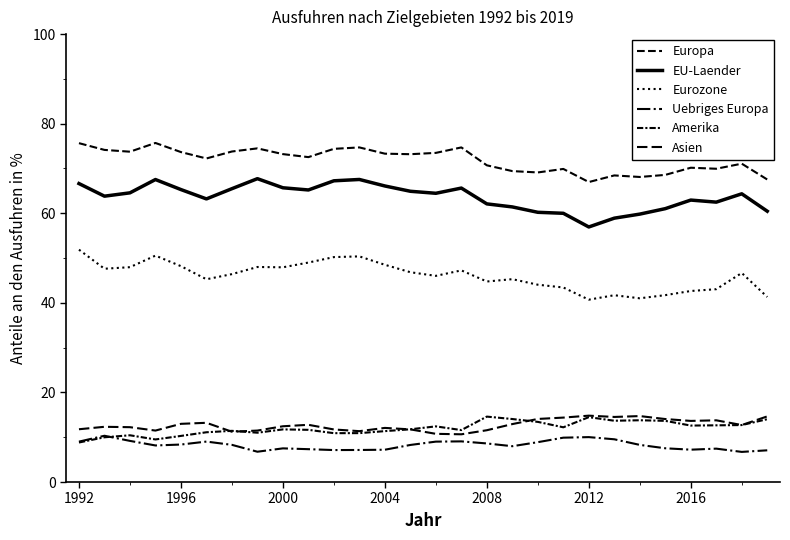

Reading left to right, what are all the values shown in this chart?

Europa: 75.7	74.1	73.7	75.7	73.7	72.2	73.8	74.5	73.2	72.5	74.4	74.7	73.3	73.2	73.5	74.7	70.7	69.4	69.1	69.9	67.0	68.5	68.1	68.6	70.2	69.9	71.1	67.5
EU-Laender: 66.6	63.8	64.6	67.5	65.3	63.2	65.5	67.7	65.7	65.2	67.3	67.5	66.1	64.9	64.5	65.6	62.1	61.4	60.2	60.0	56.9	58.9	59.8	61.0	62.9	62.5	64.3	60.5
Eurozone: 51.9	47.6	48.0	50.5	48.2	45.3	46.4	48.0	47.9	49.0	50.2	50.4	48.5	46.8	46.0	47.2	44.8	45.3	44.1	43.4	40.7	41.7	41.0	41.7	42.6	43.1	46.7	41.3
Uebriges Europa: 9.0	10.3	9.2	8.2	8.4	9.0	8.3	6.8	7.5	7.3	7.1	7.2	7.2	8.3	9.0	9.1	8.6	8.0	8.9	9.9	10.0	9.5	8.3	7.5	7.2	7.5	6.7	7.1
Amerika: 8.8	10.0	10.4	9.5	10.3	11.1	11.4	11.0	11.8	11.7	10.9	10.9	11.4	11.8	12.4	11.6	14.6	14.1	13.4	12.2	14.5	13.7	13.8	13.7	12.6	12.7	12.7	14.0
Asien: 11.8	12.3	12.2	11.5	13.0	13.2	11.2	11.5	12.4	12.8	11.7	11.4	12.1	11.8	10.8	10.7	11.6	12.9	14.1	14.4	14.8	14.5	14.7	14.1	13.6	13.8	12.7	14.7